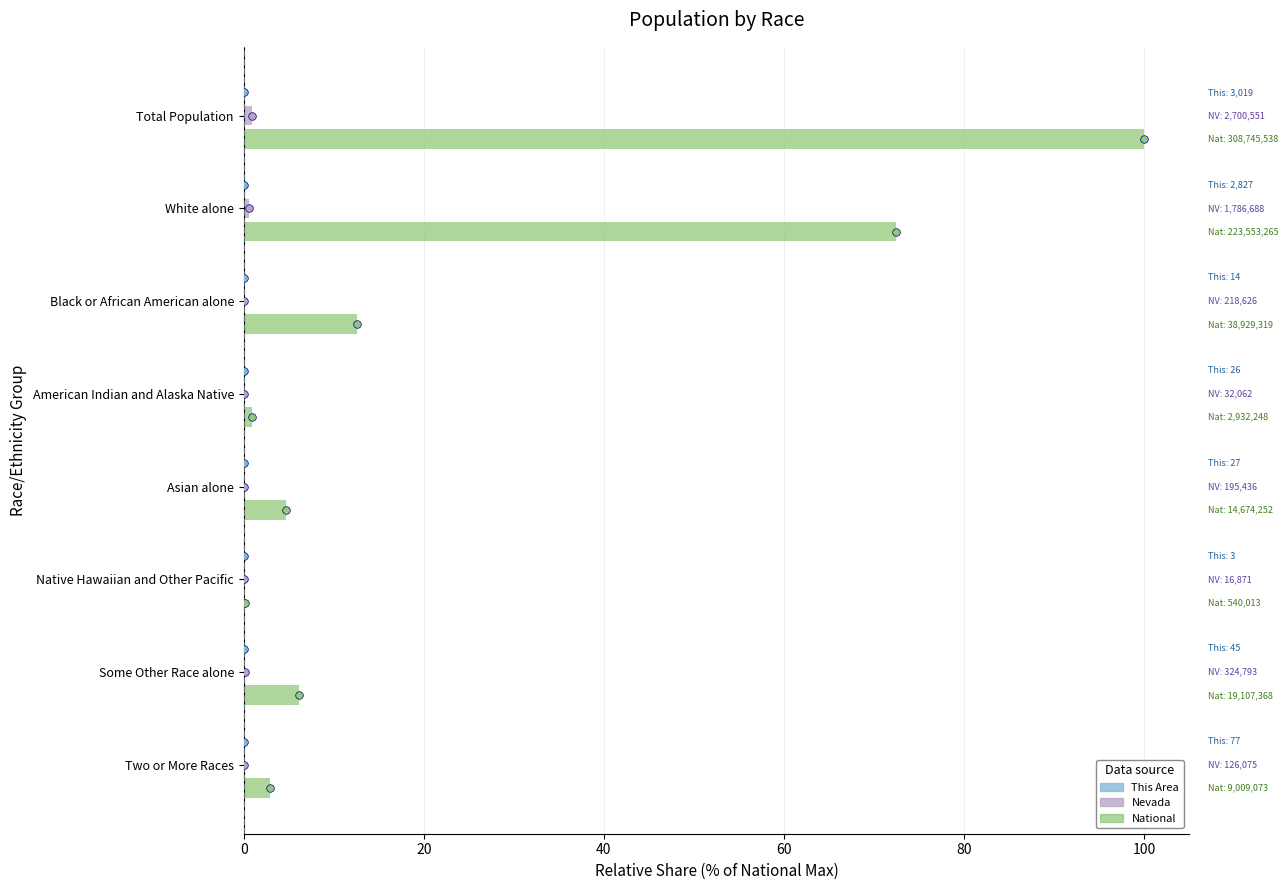

Is the value of National at Native Hawaiian and Other Pacific greater than the value of This Area at White alone?

Yes